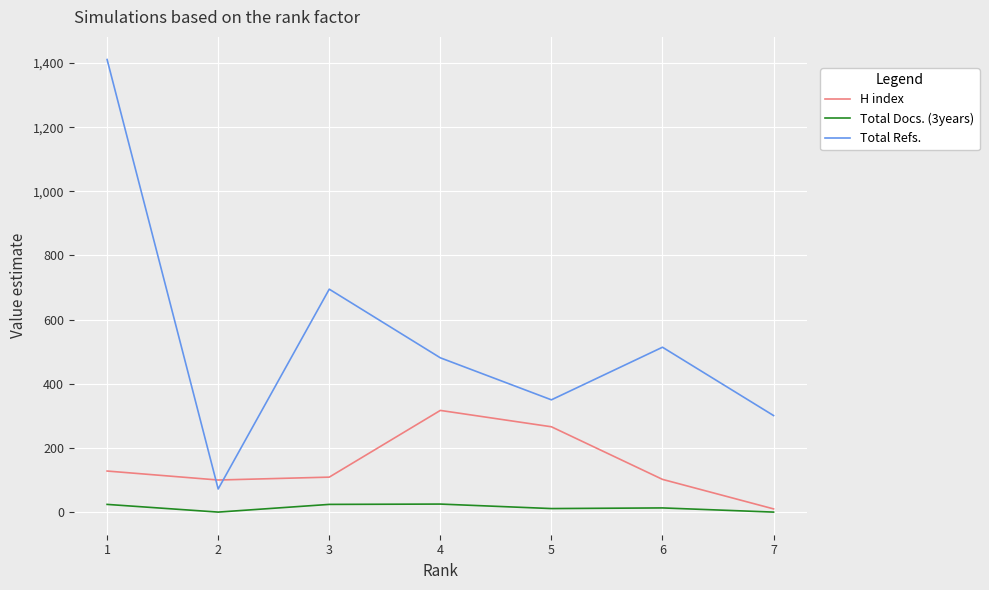

Does the chart display data point markers on the line(s)?

No